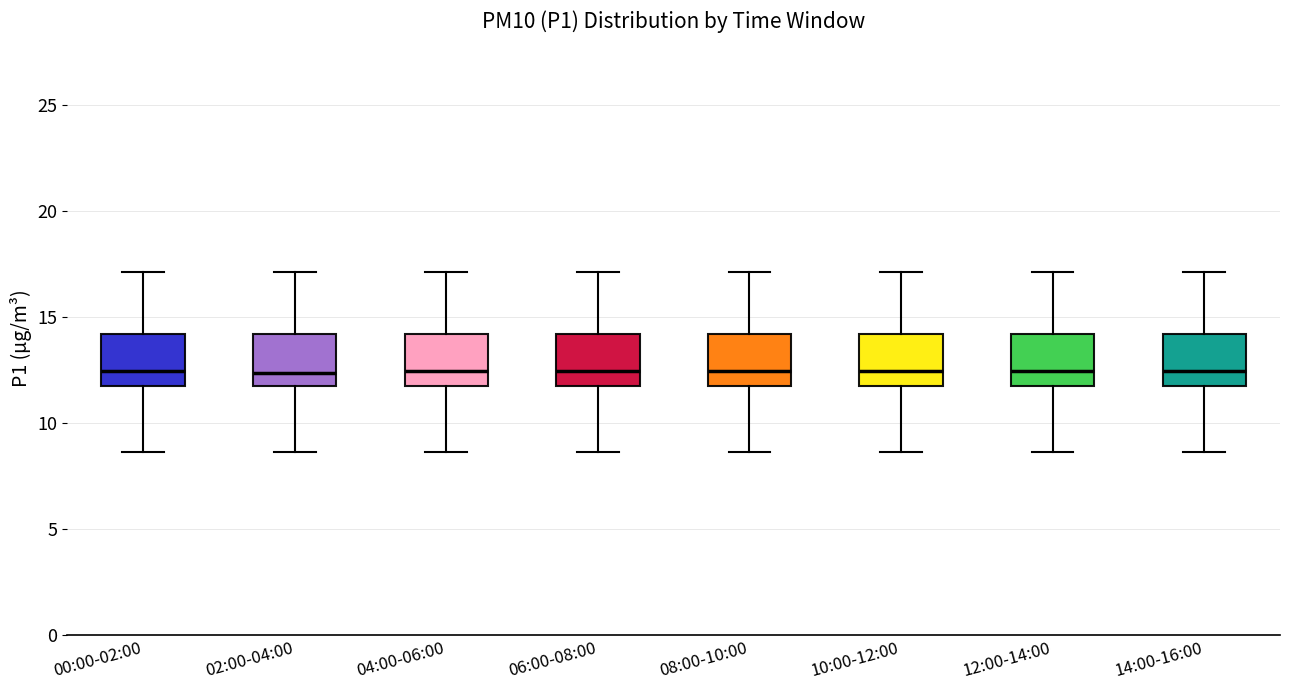

Reading left to right, transcribe this box plot: for each box, give where its median line is, the range the box spans, and where its two whiskers end, as read against the y-axis. The values are not printed on the chart, so give them approximately, as read against the axis.

00:00-02:00: median 12.5, box 12.0 to 14.0, whiskers 8.5 to 17.0
02:00-04:00: median 12.5, box 12.0 to 14.0, whiskers 8.5 to 17.0
04:00-06:00: median 12.5, box 12.0 to 14.0, whiskers 8.5 to 17.0
06:00-08:00: median 12.5, box 12.0 to 14.0, whiskers 8.5 to 17.0
08:00-10:00: median 12.5, box 12.0 to 14.0, whiskers 8.5 to 17.0
10:00-12:00: median 12.5, box 12.0 to 14.0, whiskers 8.5 to 17.0
12:00-14:00: median 12.5, box 12.0 to 14.0, whiskers 8.5 to 17.0
14:00-16:00: median 12.5, box 12.0 to 14.0, whiskers 8.5 to 17.0